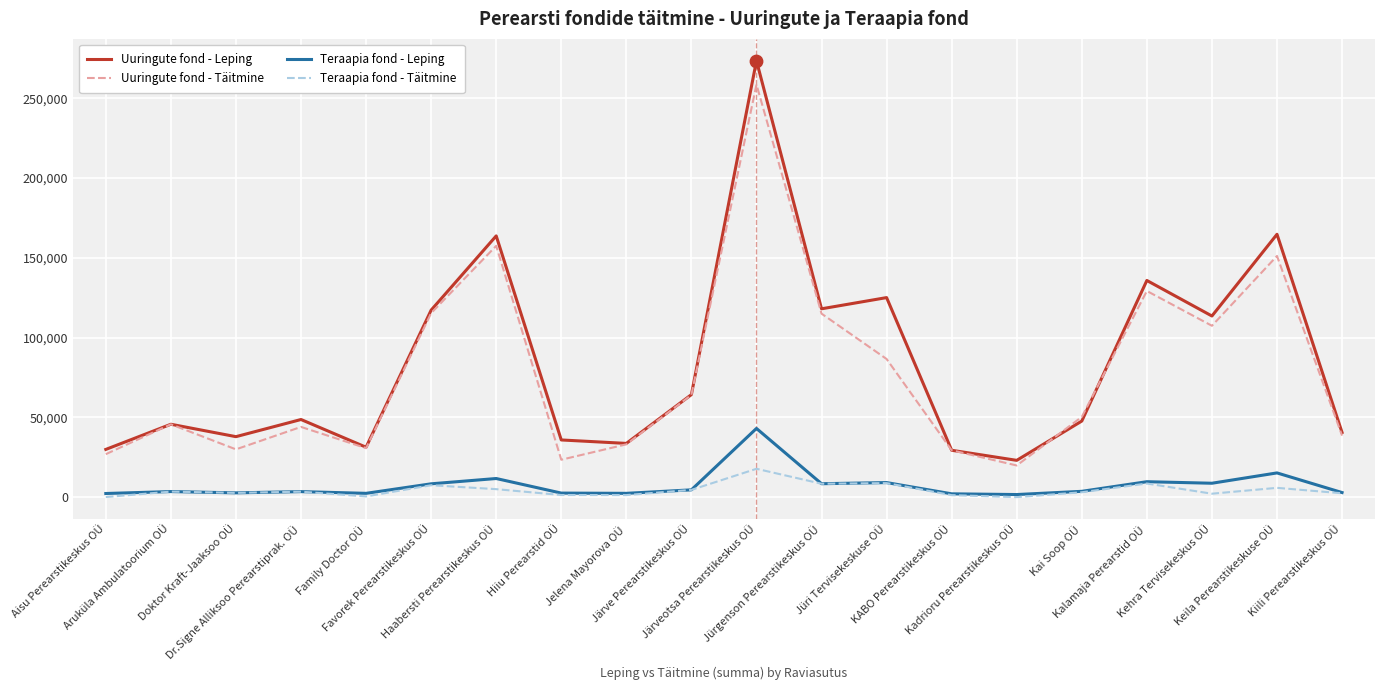

What is the total value across all series at Aisu Perearstikeskus OÜ?

59293.2